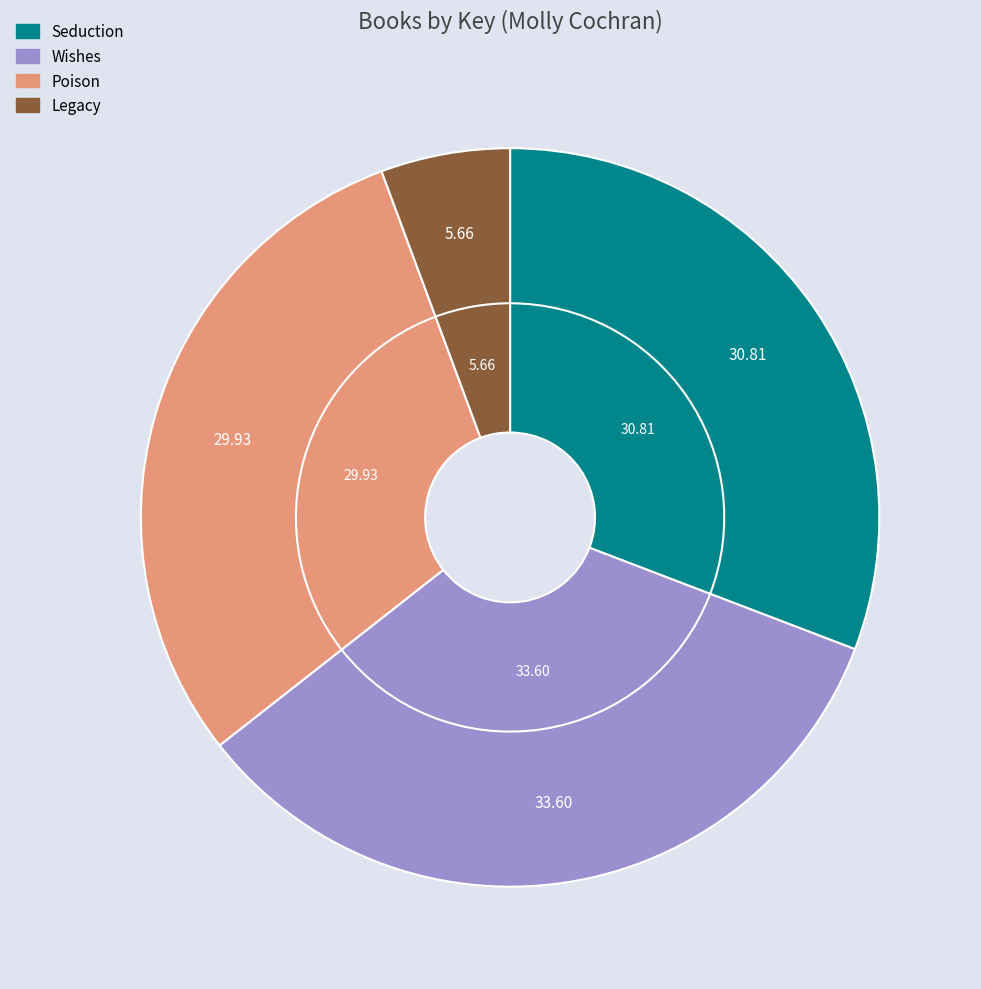

To the nearest percent, what is the difference between the largest and smallest slice percentages?

28%